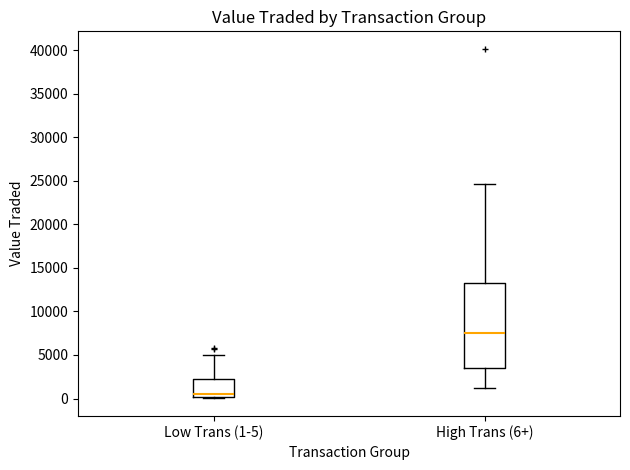

Reading left to right, read every box against the y-axis: the position of its median line, the range the box covers, and the ends of its whiskers. The values are not printed on the chart, so give them approximately, as read against the axis.

Low Trans (1-5): median 500, box 0 to 2500, whiskers 0 to 5000
High Trans (6+): median 7500, box 3500 to 13500, whiskers 1000 to 24500